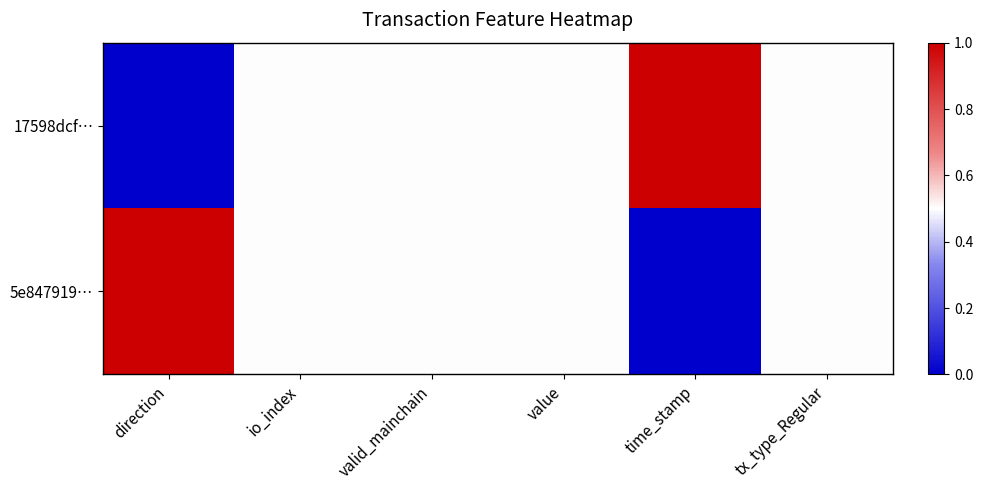

Which series changed the most between valid_mainchain and time_stamp?

17598dcf…